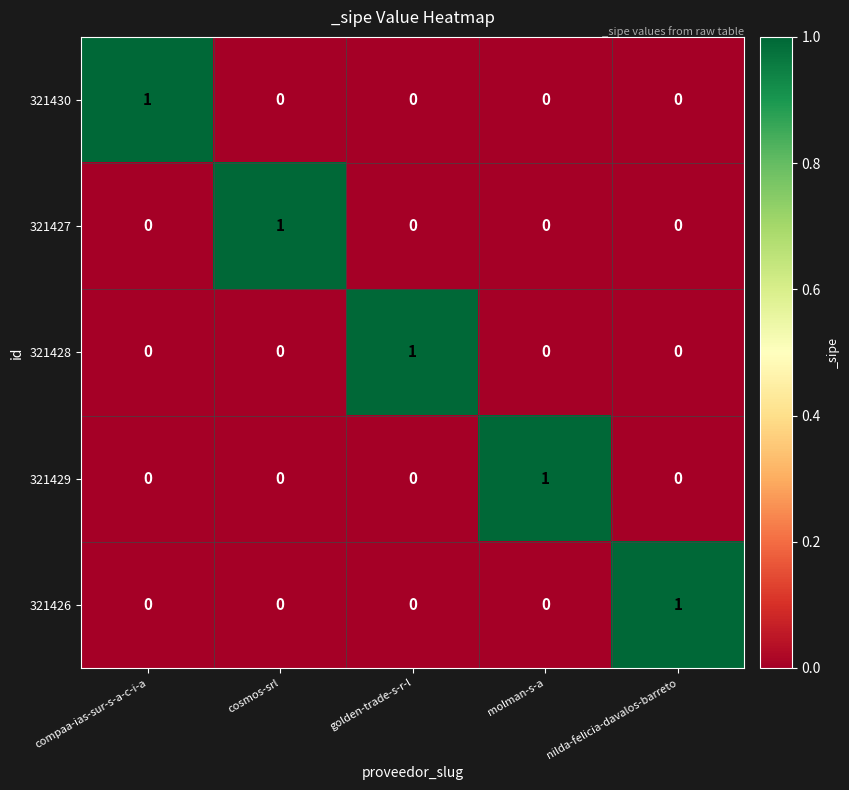

Count the 321429 values in the range 0 to 1.

5